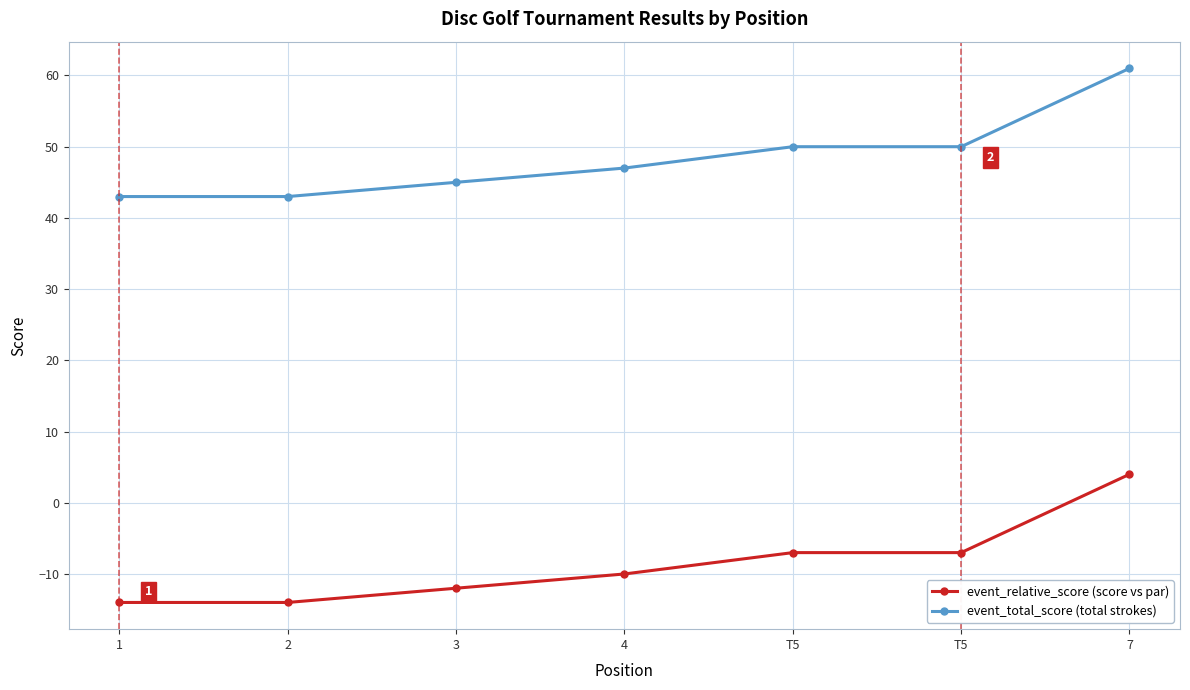

How many lines are shown in the chart?

2